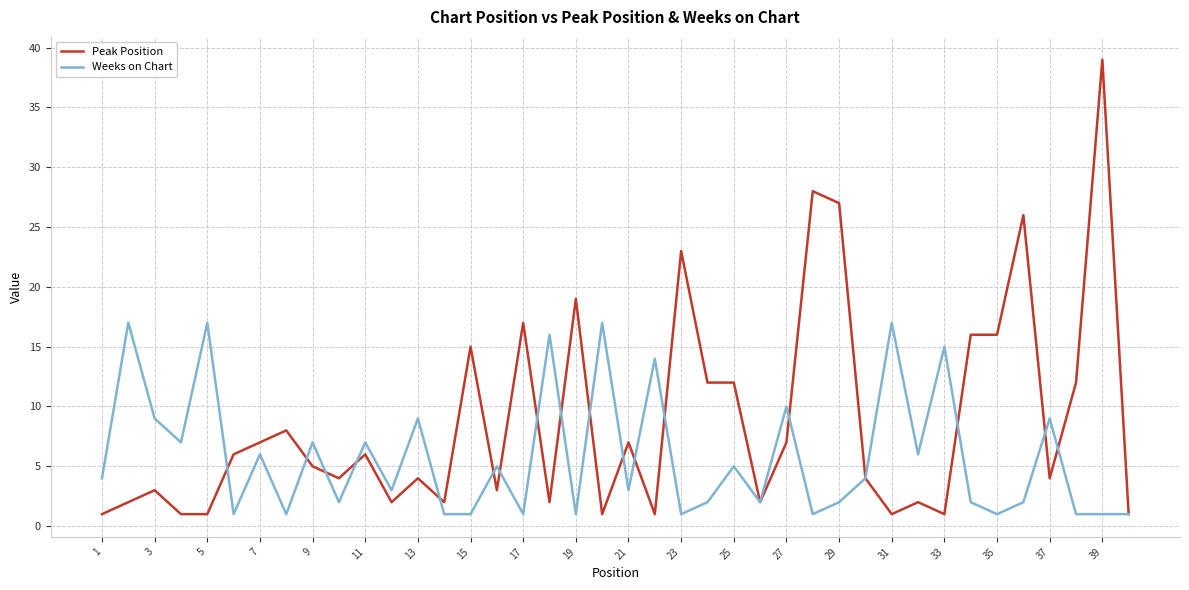

In Weeks on Chart, how many points are higher than both neighbors (excluding endpoints)?

15